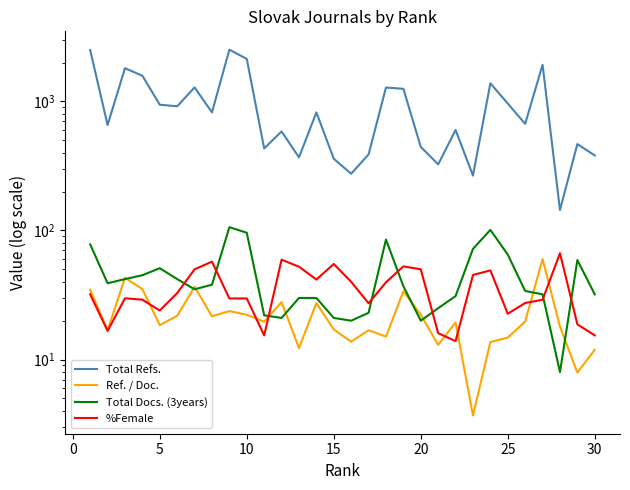

Which series has the largest total across all categories?

Total Refs.